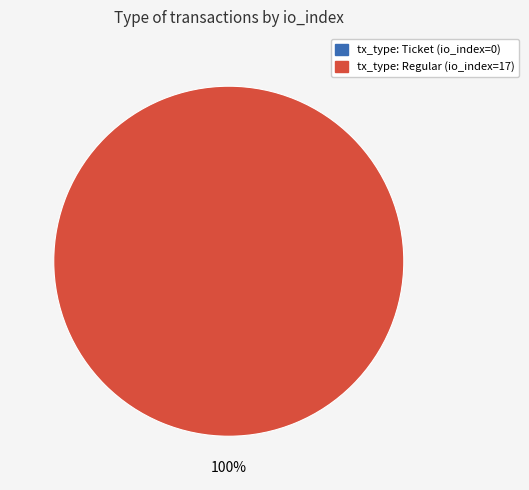

Which category has the smallest portion of the pie?

tx_type: Ticket (io_index=0)